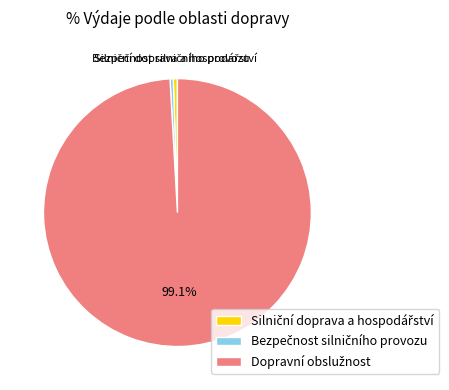

Does any single category account for the majority?

Yes